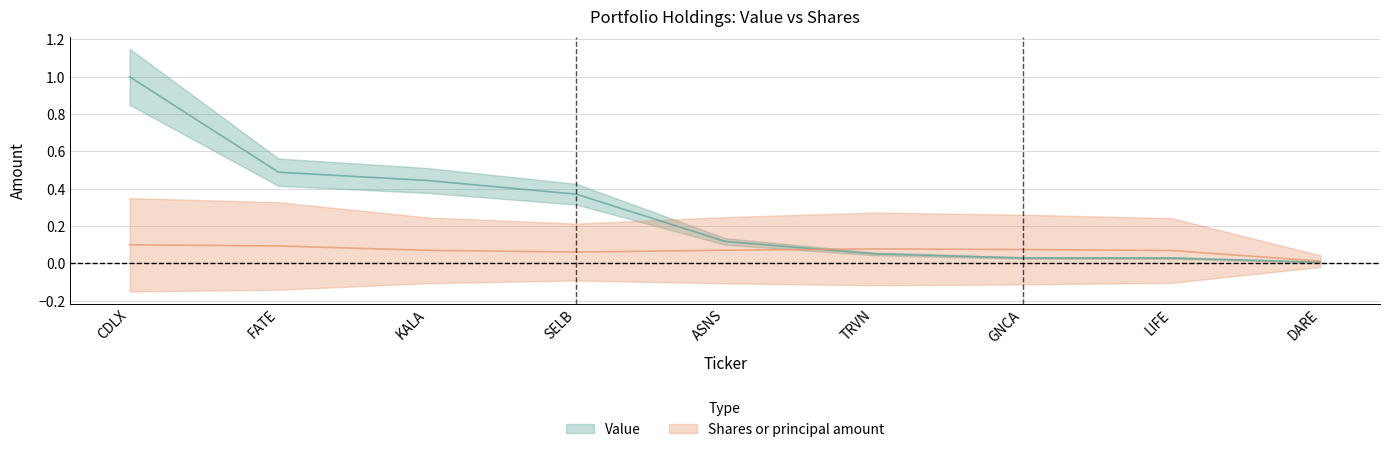

Which series has the largest total across all categories?

Value